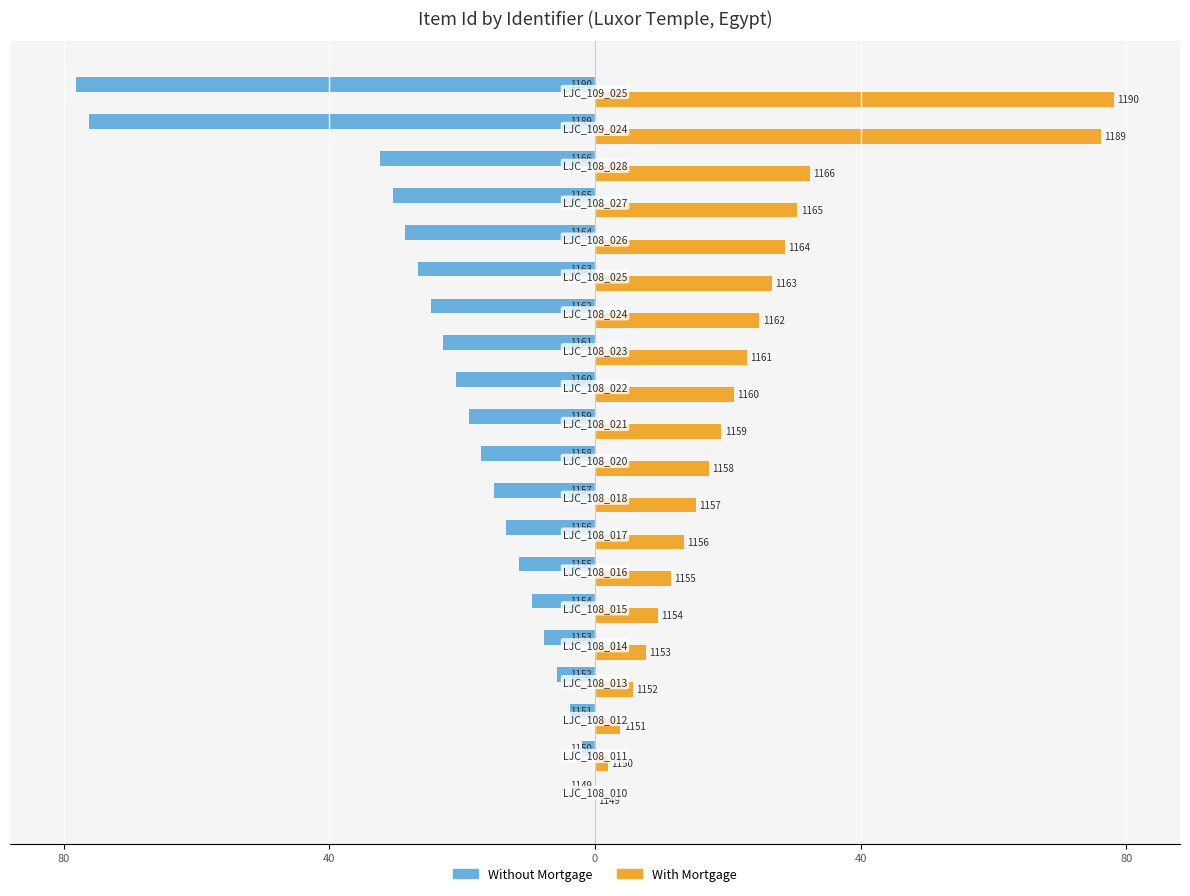

What are all the series names shown in the legend?

Without Mortgage, With Mortgage